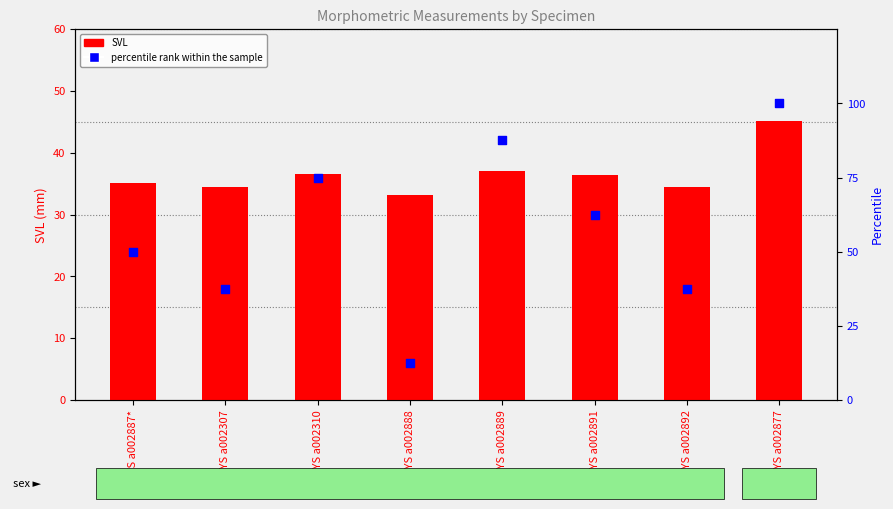

What is the total value across all series at SYS a002307?

72.0